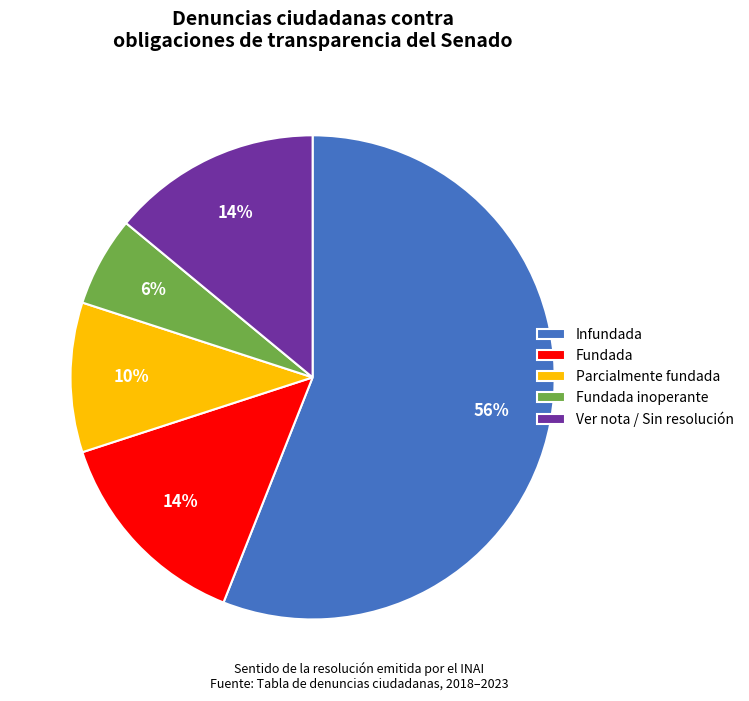

To the nearest percent, what portion does Fundada represent?

14%